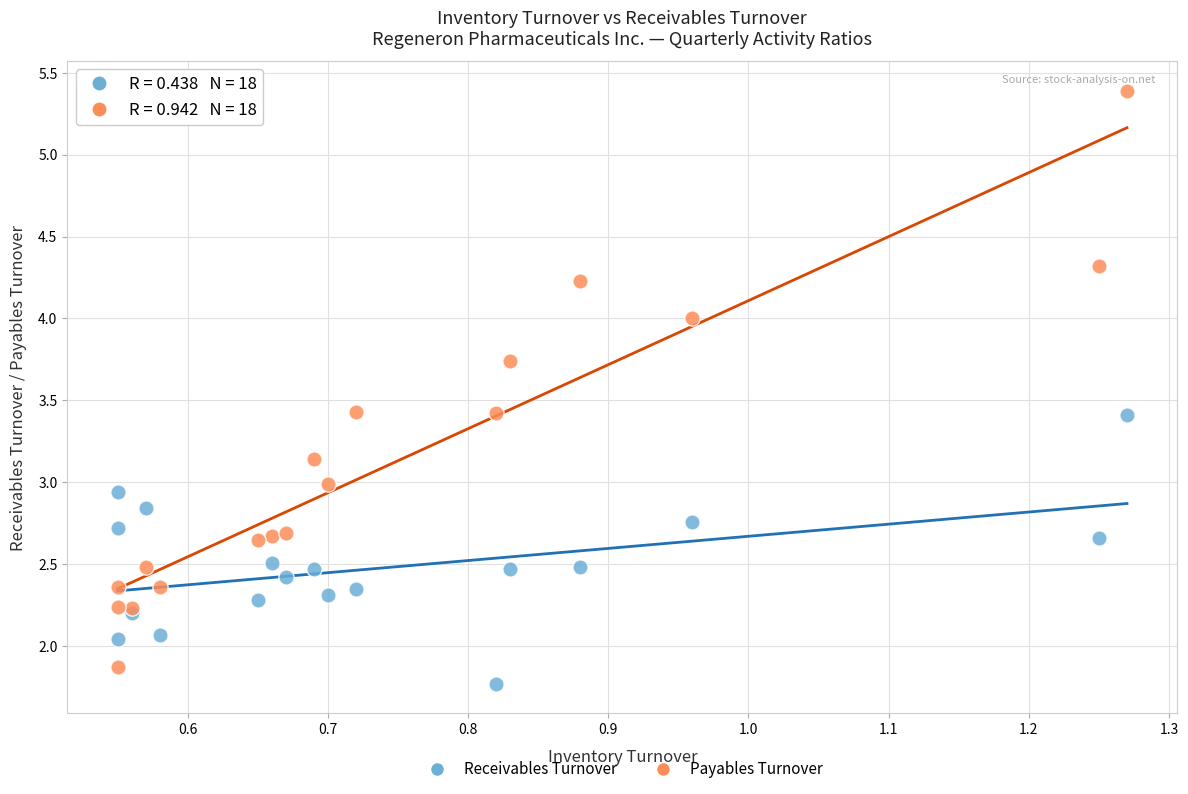

What is the X range (max minus min) for the scatter plot?

0.7